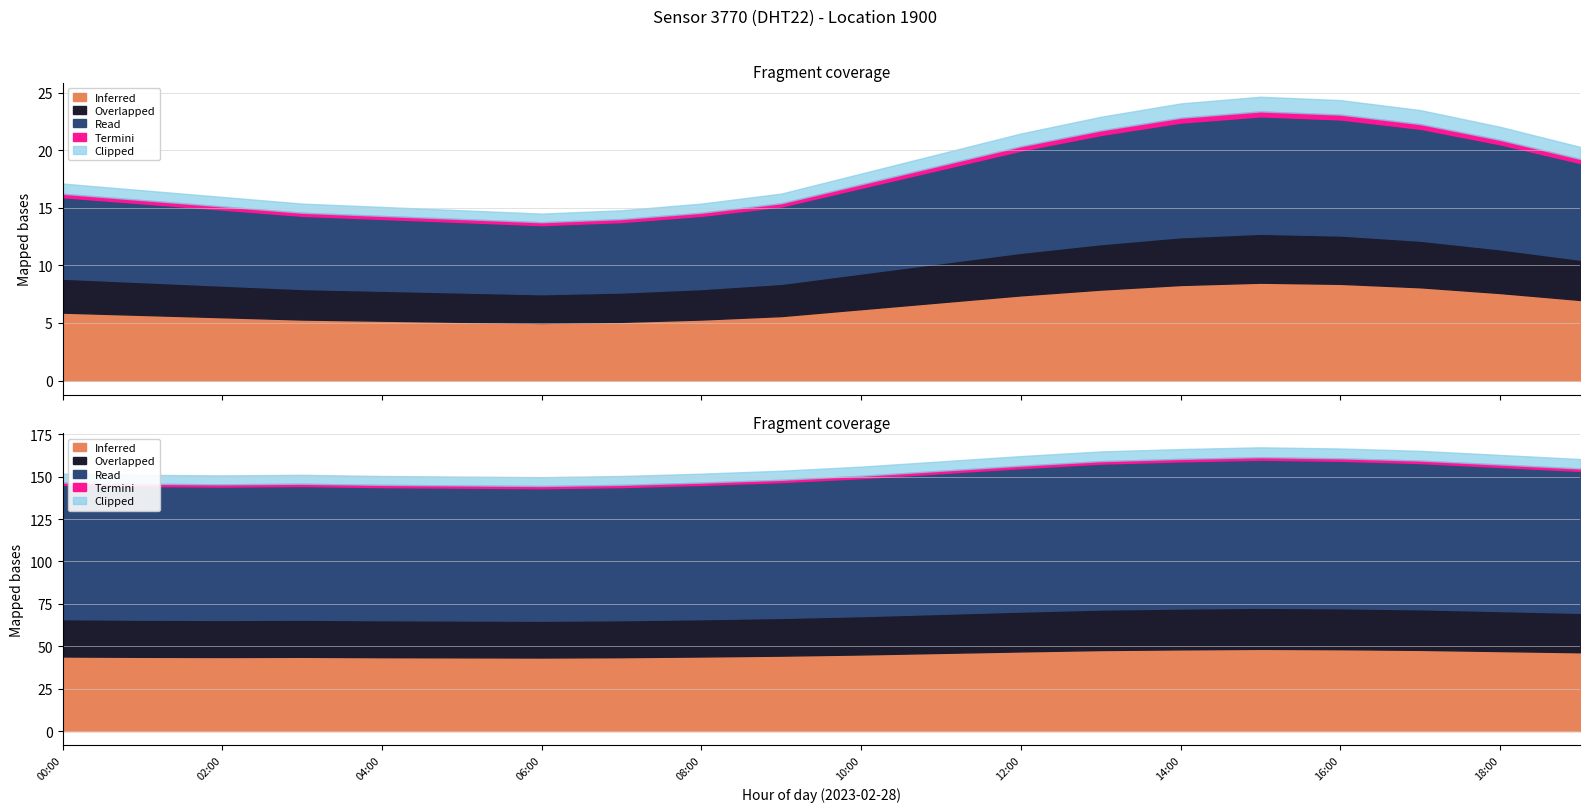

True or false: Termini has more than 0 interior local peaks.

False